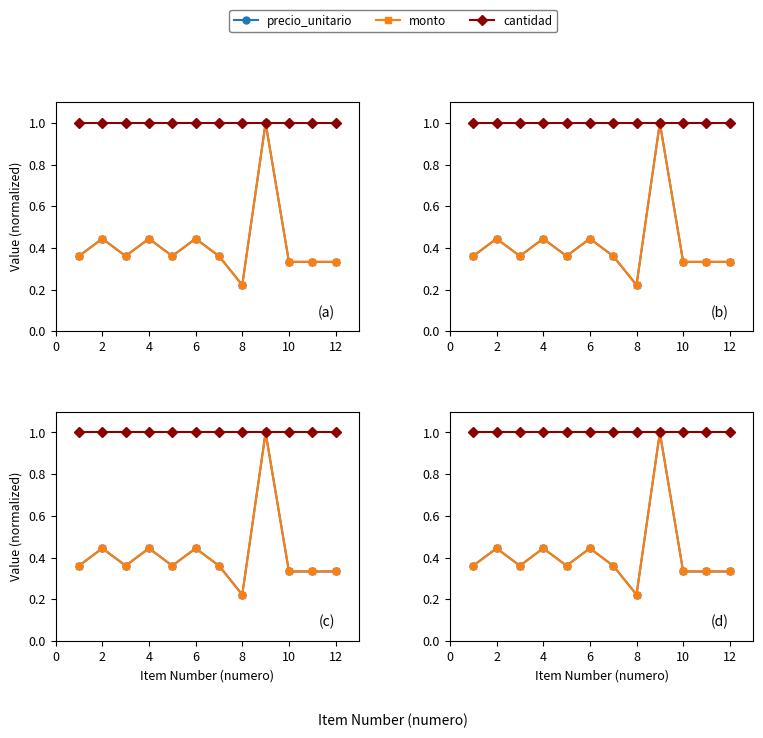

True or false: precio_unitario and cantidad cross at least once.

False